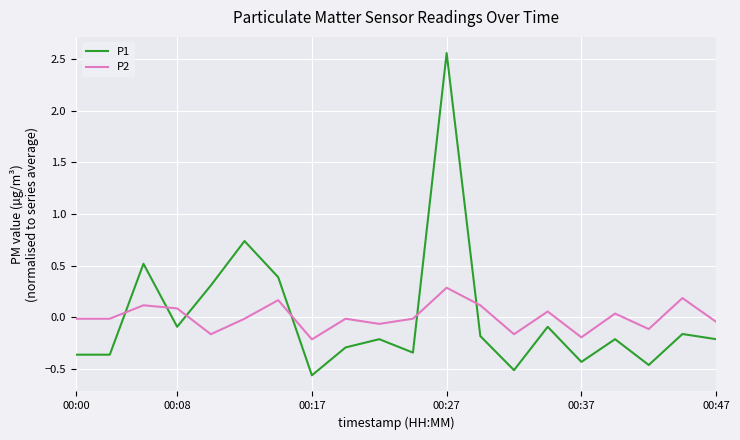

Which series has the largest range (max minus min)?

P1